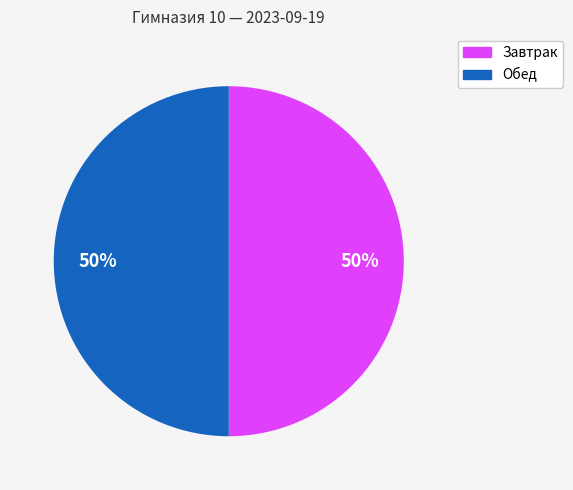

Count the number of slices in the pie.

2